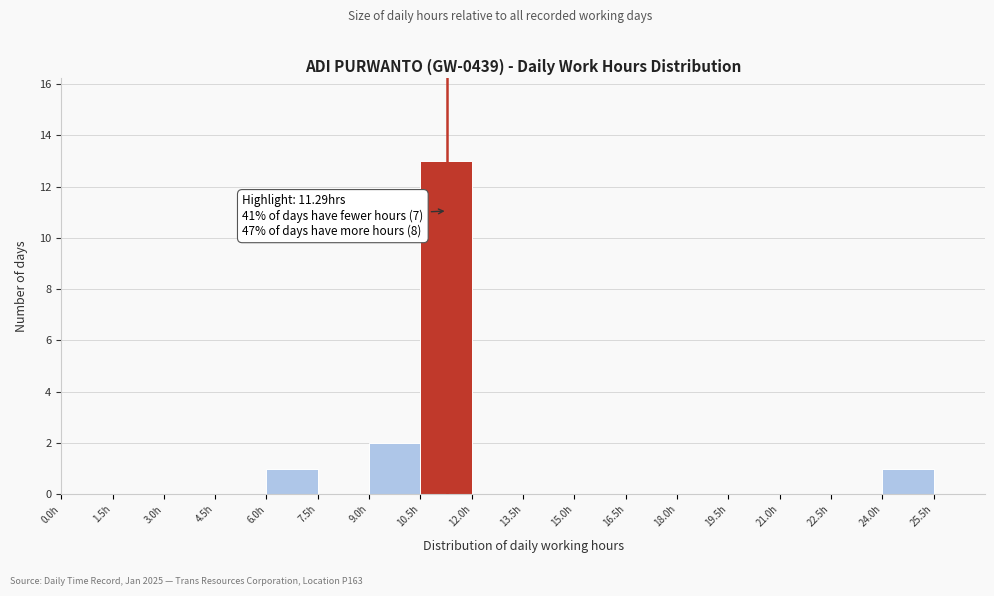

Over which range of the x-axis is the bar tallest?

10.5 to 12.0